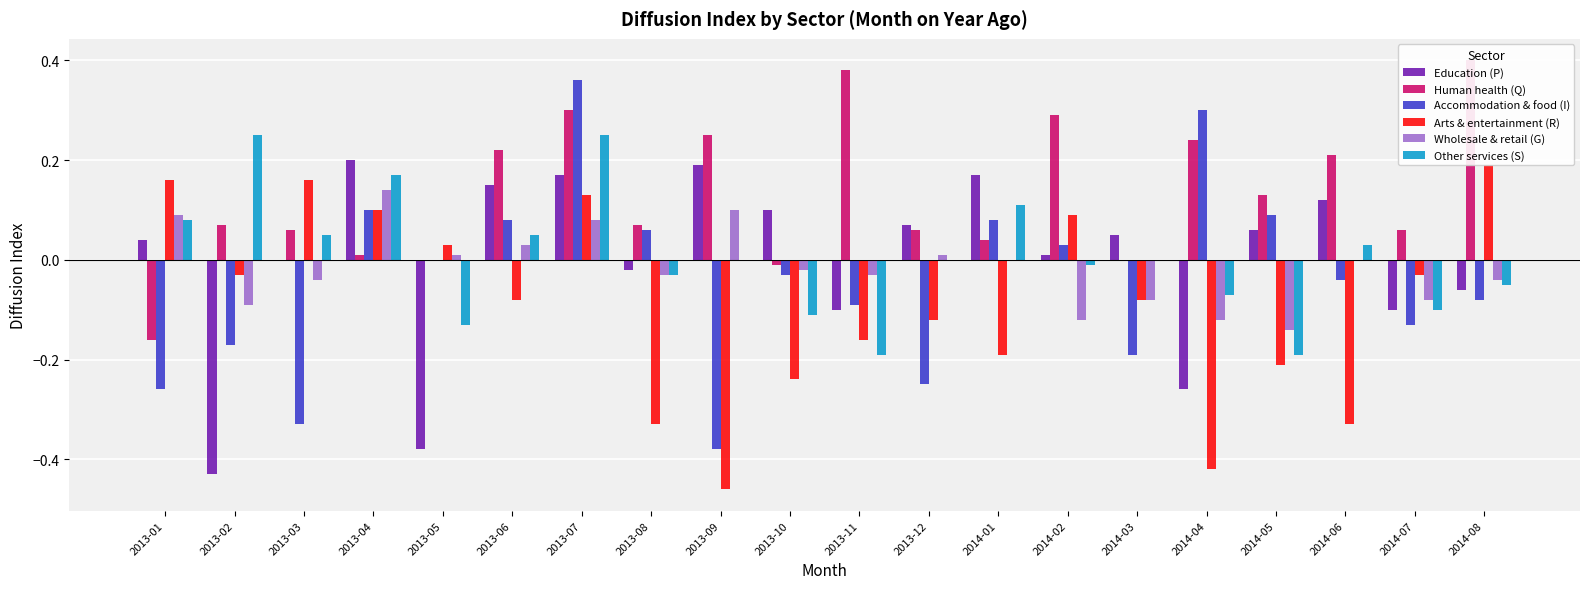

Where does the Wholesale & retail (G) series first go above 0?

2013-01